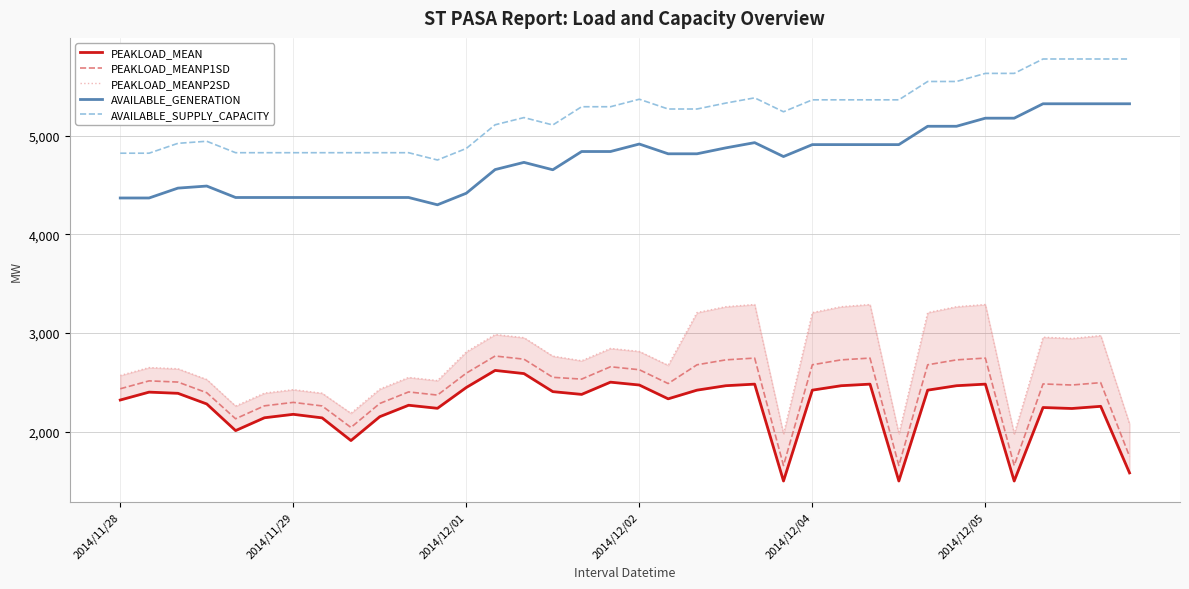

The value of PEAKLOAD_MEANP2SD at 34 is 2975. True or false?

True